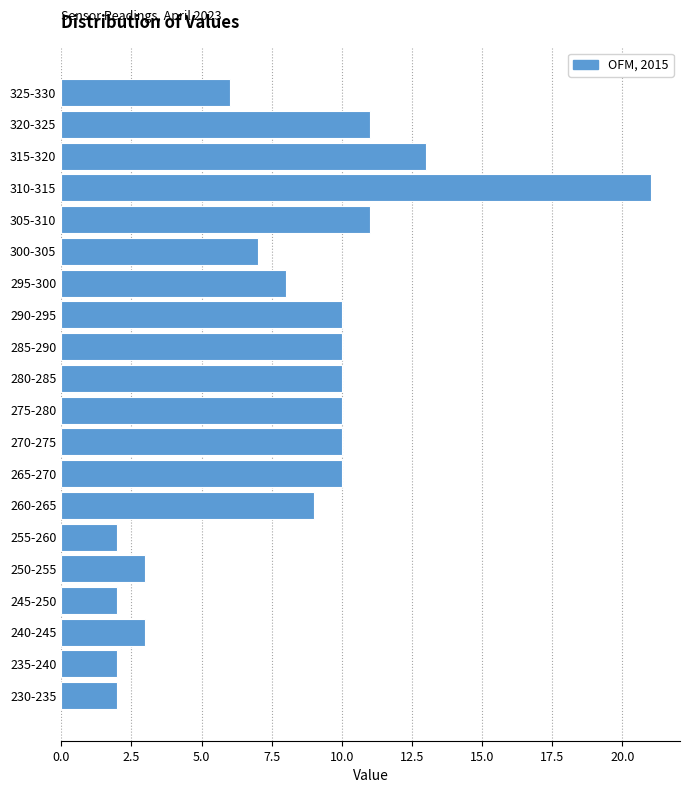

Reading top to bottom, what are all the values shown in this chart?

325-330=6	320-325=11	315-320=13	310-315=21	305-310=11	300-305=7	295-300=8	290-295=10	285-290=10	280-285=10	275-280=10	270-275=10	265-270=10	260-265=9	255-260=2	250-255=3	245-250=2	240-245=3	235-240=2	230-235=2